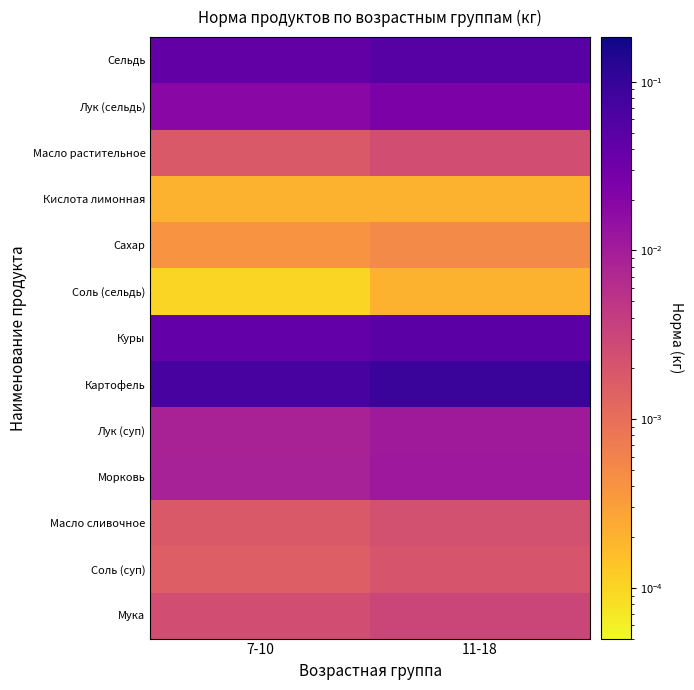

Reading left to right, extract all data points from this chart.

Сельдь: 7-10=0.0	11-18=0.1
Лук (сельдь): 7-10=0.0	11-18=0.0
Масло растительное: 7-10=0.0	11-18=0.0
Кислота лимонная: 7-10=0.0	11-18=0.0
Сахар: 7-10=0.0	11-18=0.0
Соль (сельдь): 7-10=0.0	11-18=0.0
Куры: 7-10=0.0	11-18=0.0
Картофель: 7-10=0.1	11-18=0.1
Лук (суп): 7-10=0.0	11-18=0.0
Морковь: 7-10=0.0	11-18=0.0
Масло сливочное: 7-10=0.0	11-18=0.0
Соль (суп): 7-10=0.0	11-18=0.0
Мука: 7-10=0.0	11-18=0.0